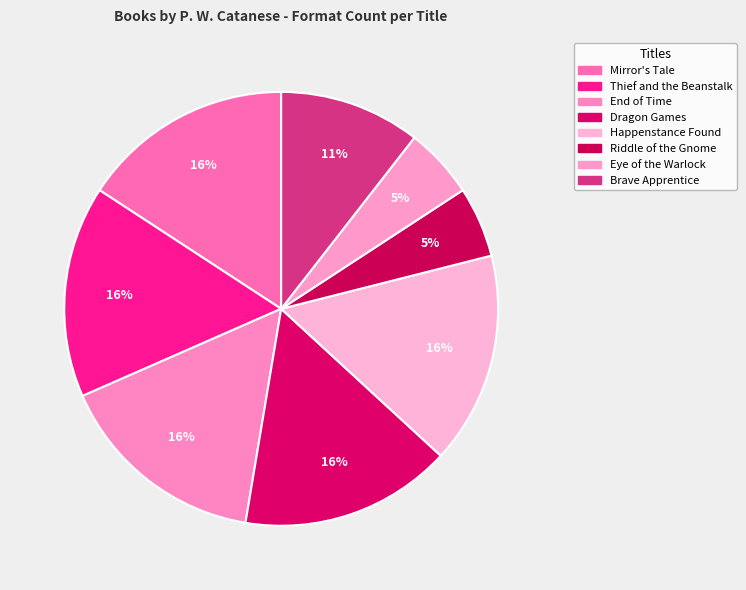

How many slices are in this pie chart?

8